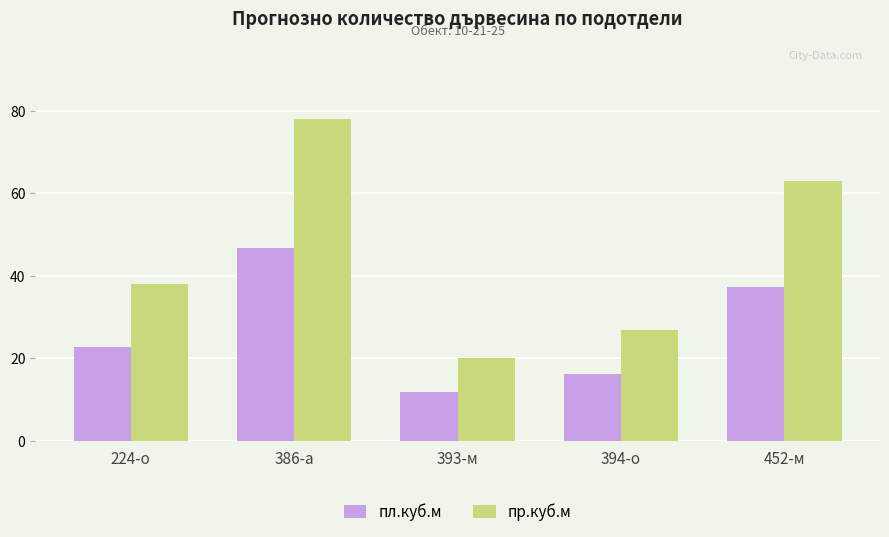

Is it true that пр.куб.м equals 94.0 at 452-м?

False